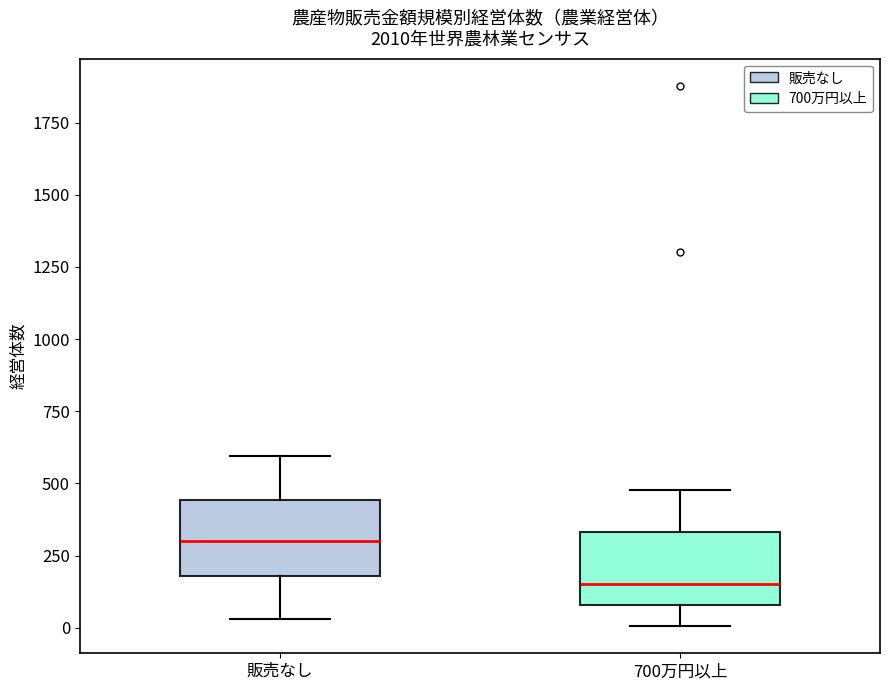

Which box has the lowest median line?

700万円以上